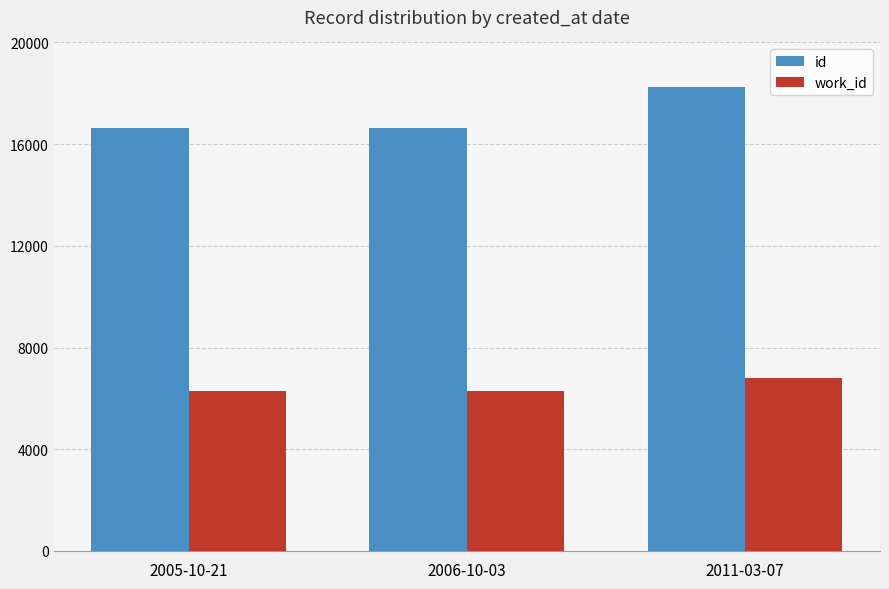

The value of work_id at 2005-10-21 is 6292. True or false?

True